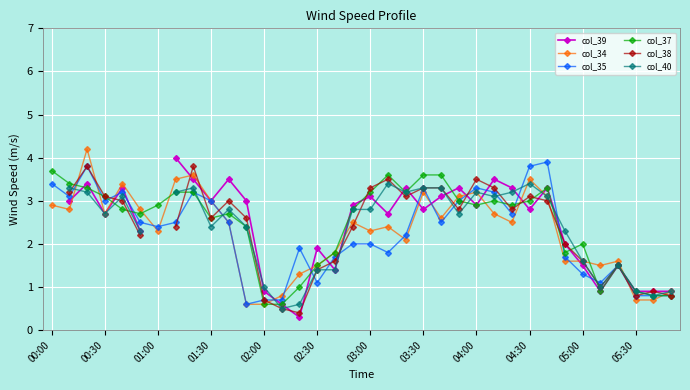

What is the difference between the maximum and second lowest values in the col_37 series?

3.1